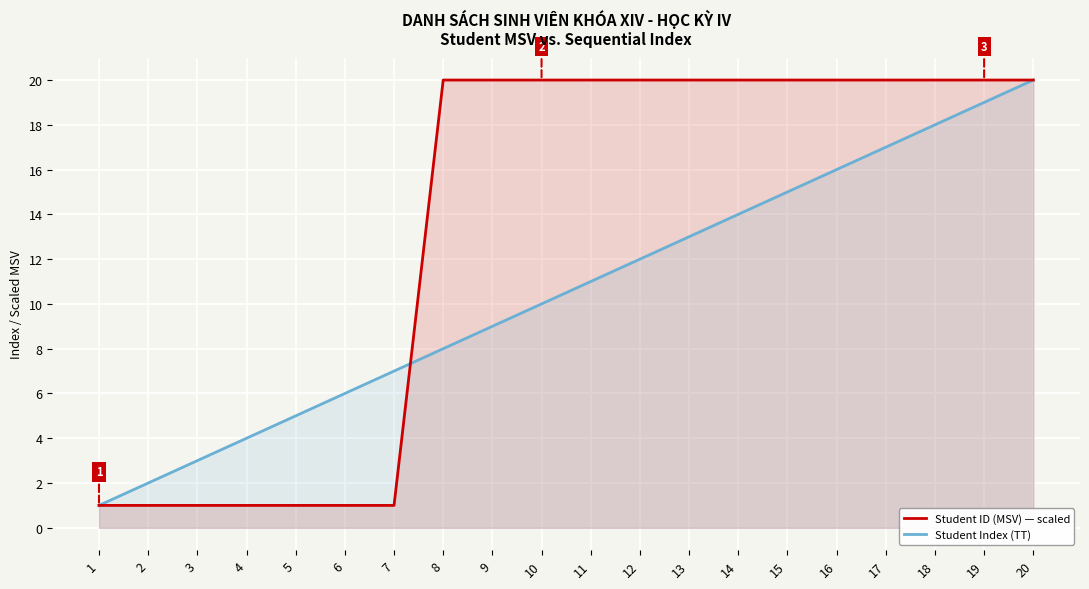

How many values in the Student Index (TT) series are below 11?

10